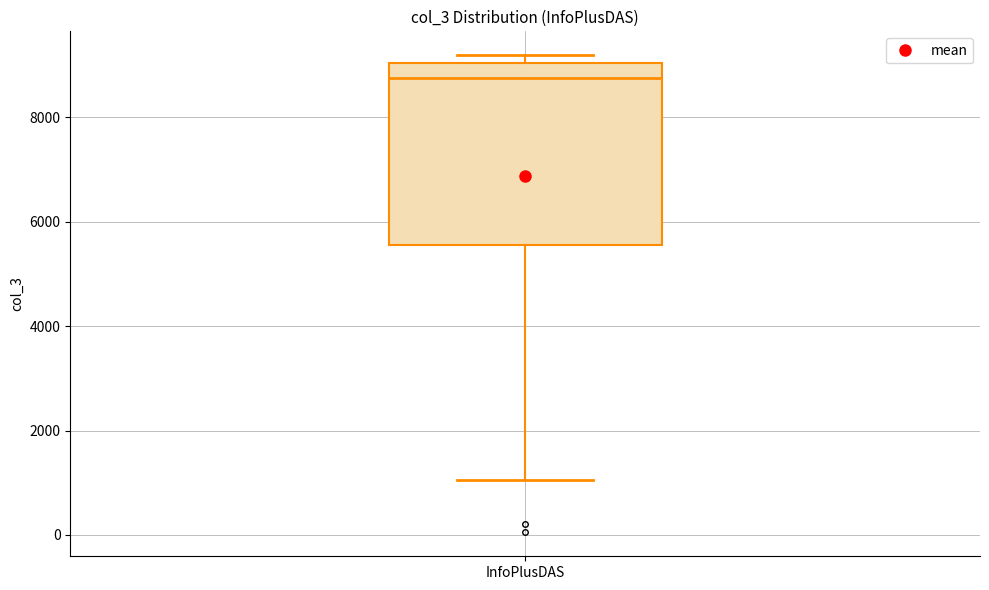

Where does the median line of the box for InfoPlusDAS sit on the y-axis? The values are not printed on the chart, so give them approximately, as read against the axis.

8800